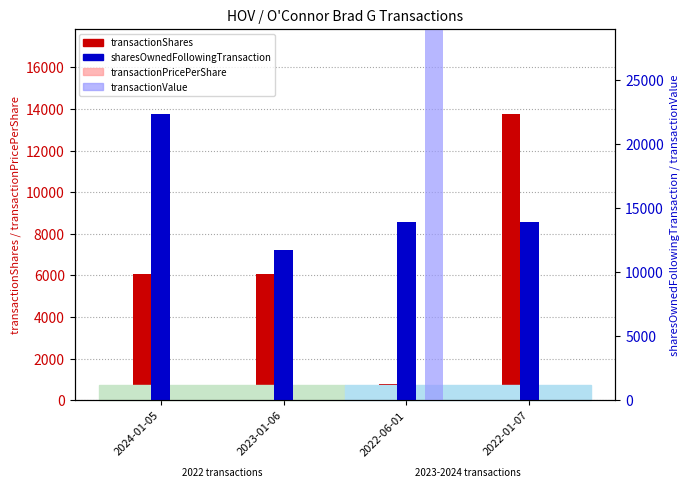

How many groups of bars are there?

4